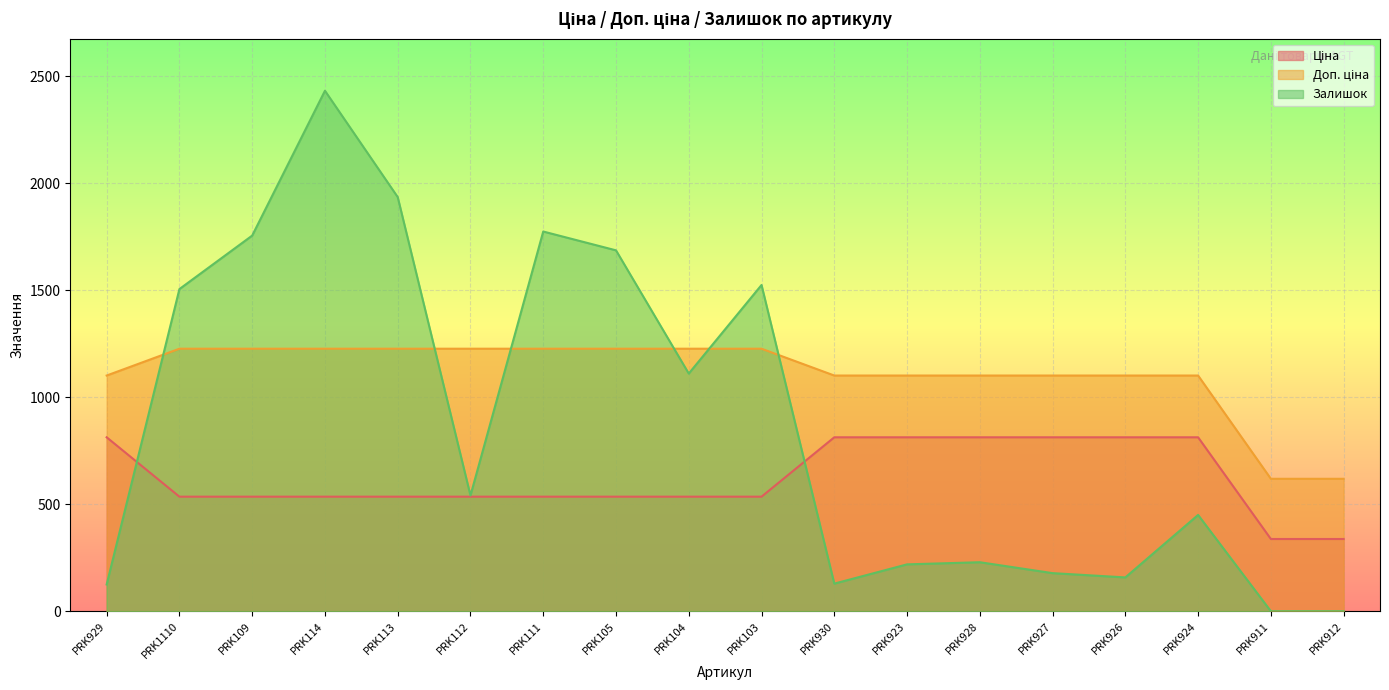

How many lines are shown in the chart?

3